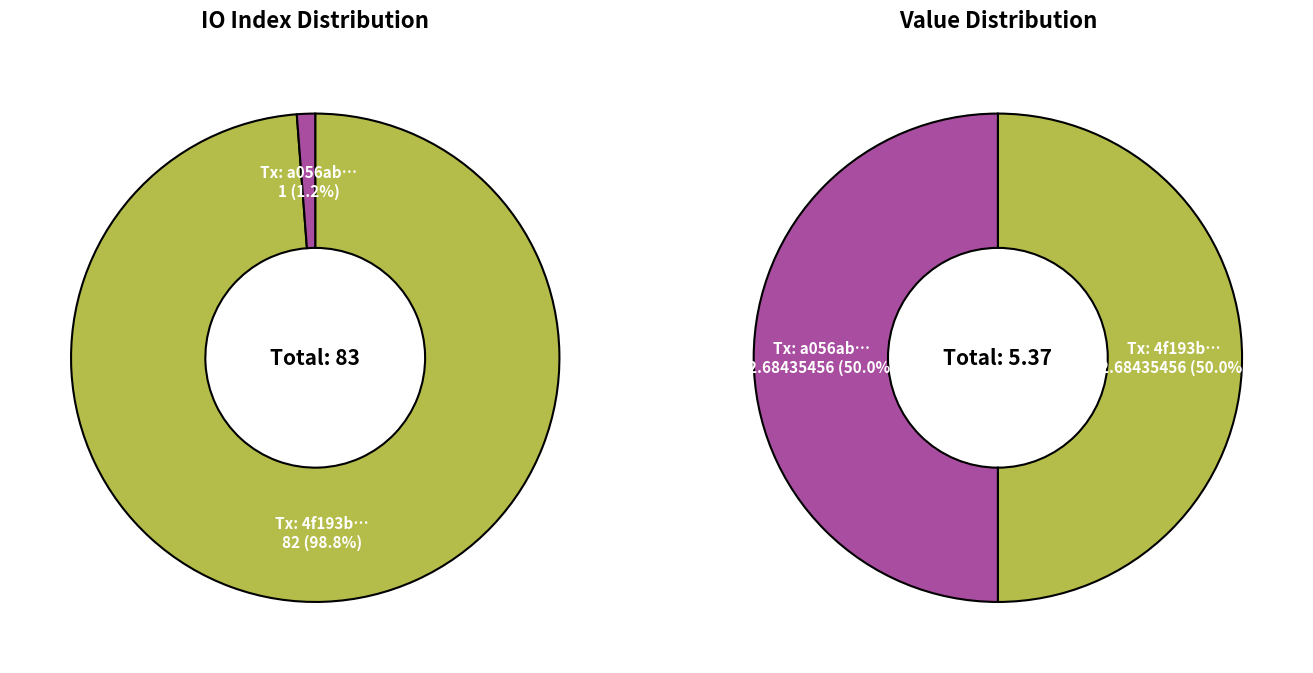

Which series changed the most between values_io_index and values_value?

values_io_index